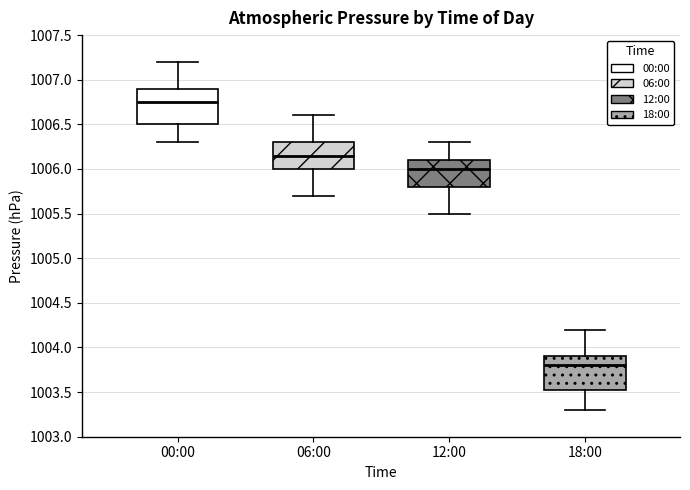

Where does the lower whisker of the box for 00:00 end on the y-axis? The values are not printed on the chart, so give them approximately, as read against the axis.

1006.30